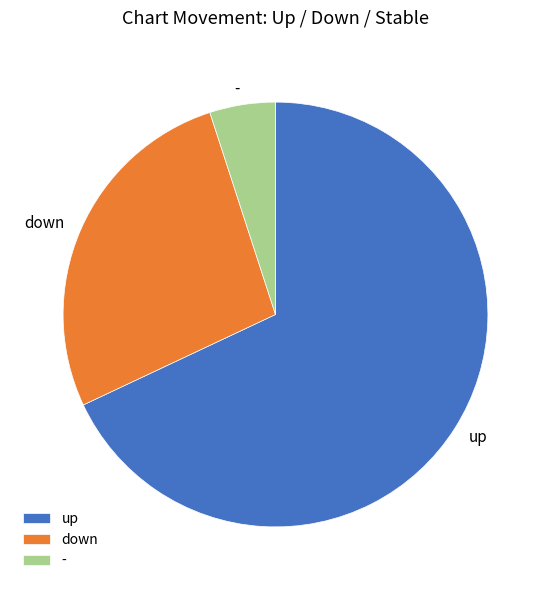

The up slice represents 68% of the pie. True or false?

True